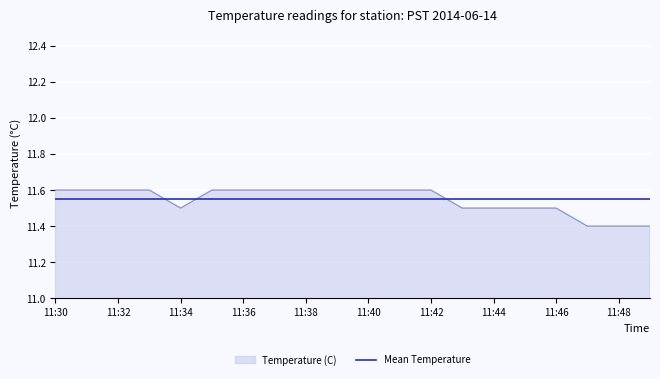

After their last crossing, which series has the higher values: Temperature (C) or Mean Temperature?

Mean Temperature